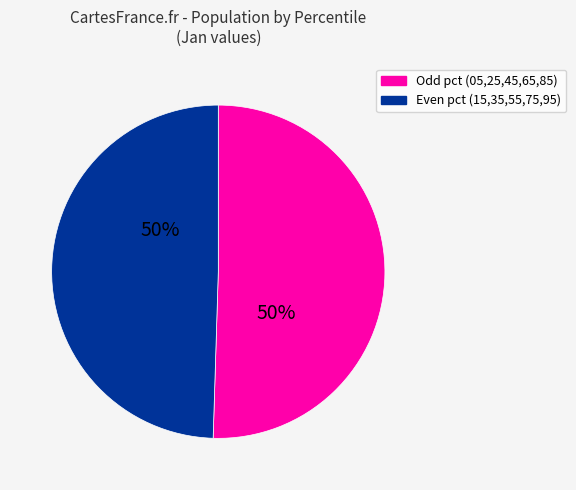

To the nearest percent, what is the average slice percentage?

50%